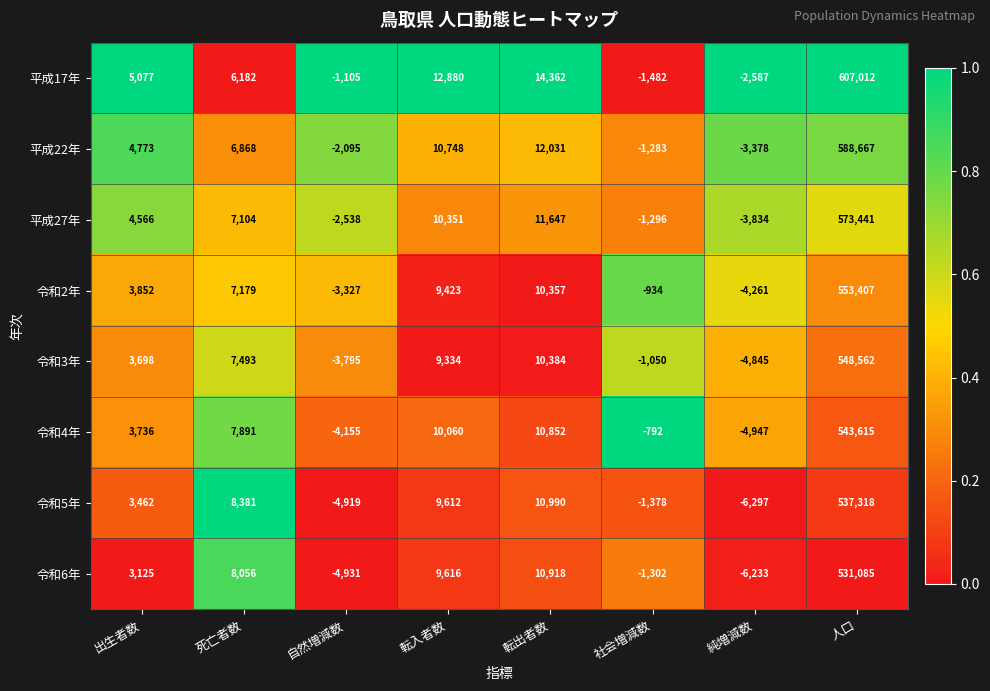

Between 転入者数 and 社会増減数, which series saw the biggest shift?

平成17年